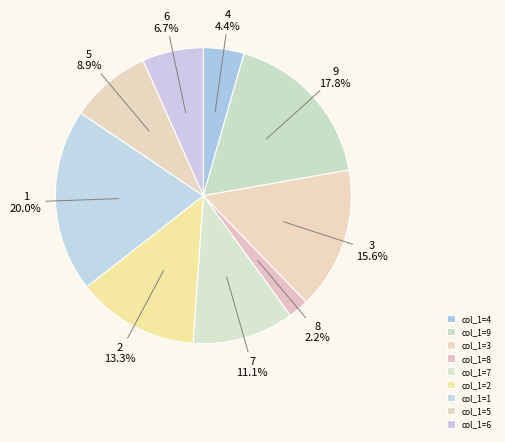

Which has a higher value, col_1=5 or col_1=6?

col_1=5